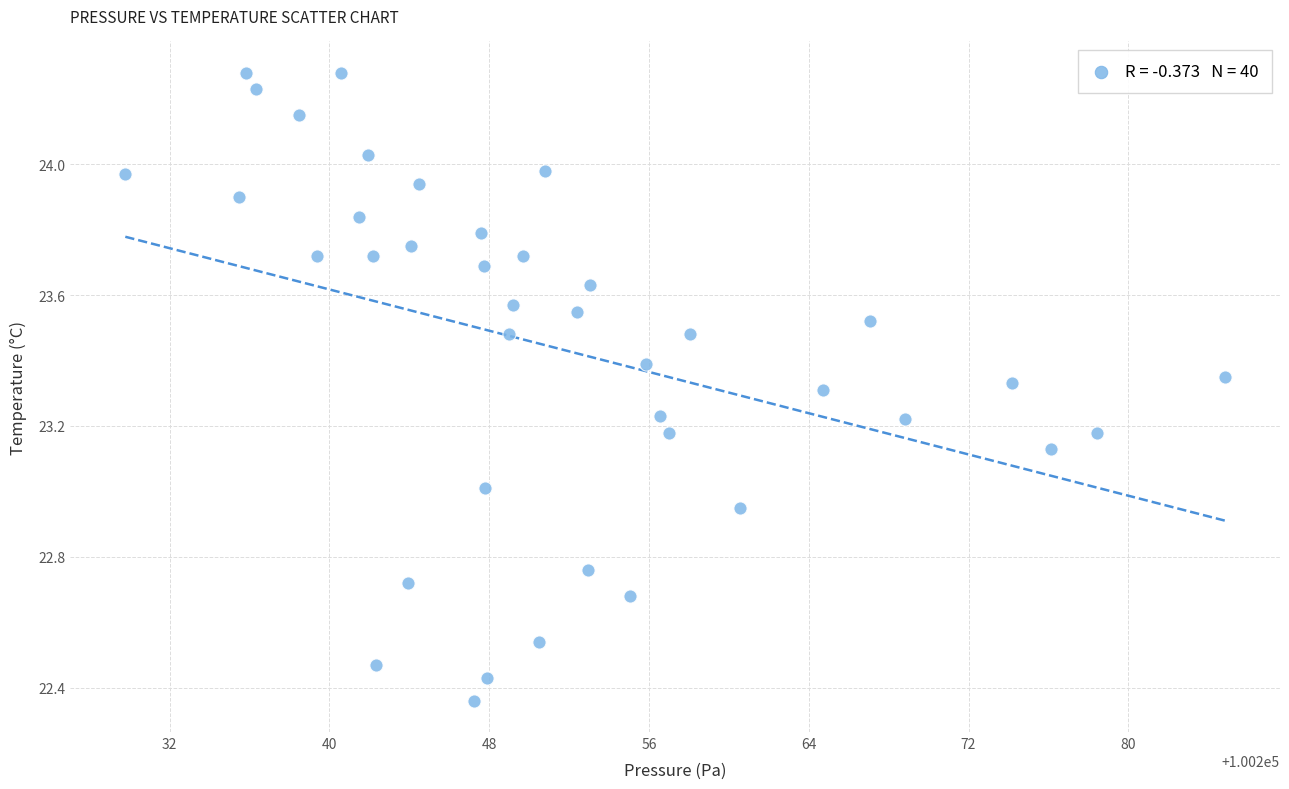

What is the range of Y values (max minus min)?

1.9